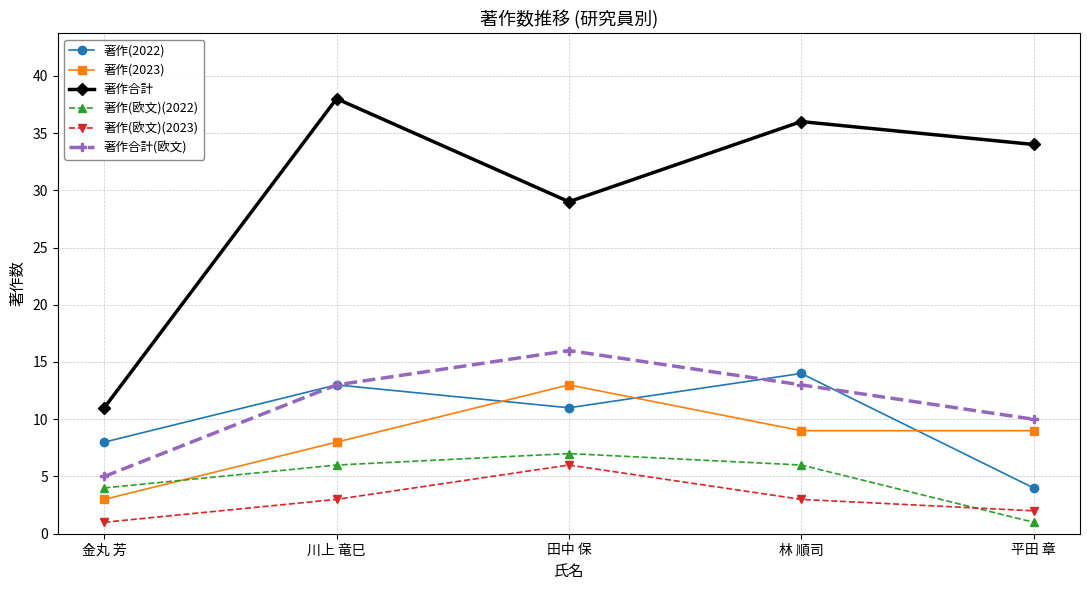

What is the difference between the highest and lowest values at 林 順司?

33